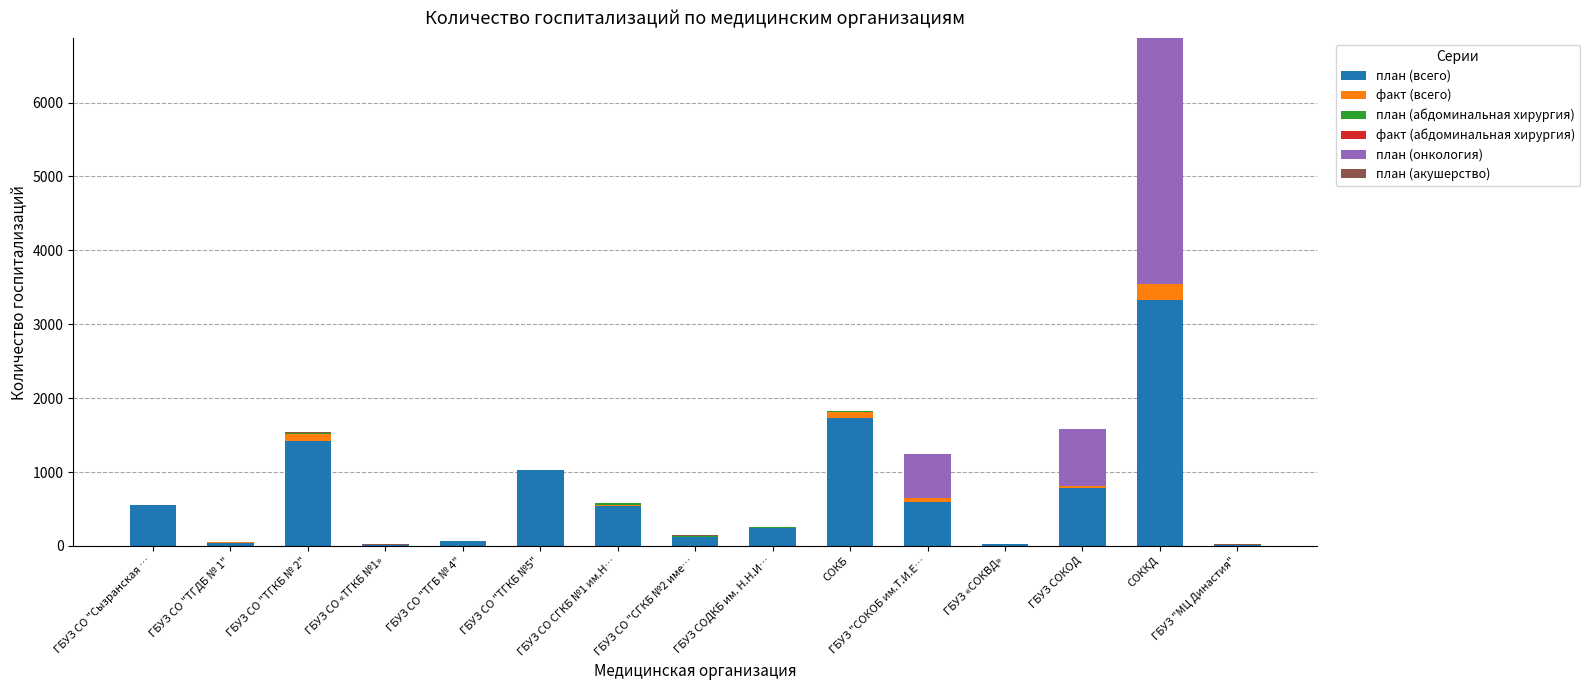

At which category is the sum across all series the highest?

СОККД